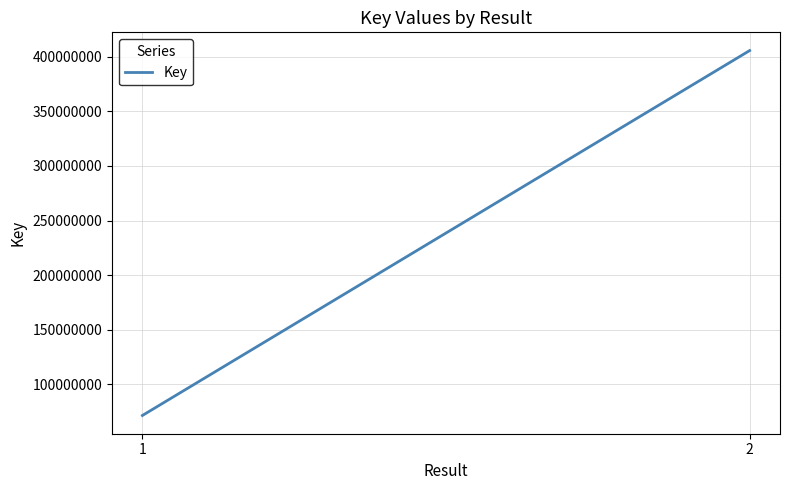

How many lines are shown in the chart?

1